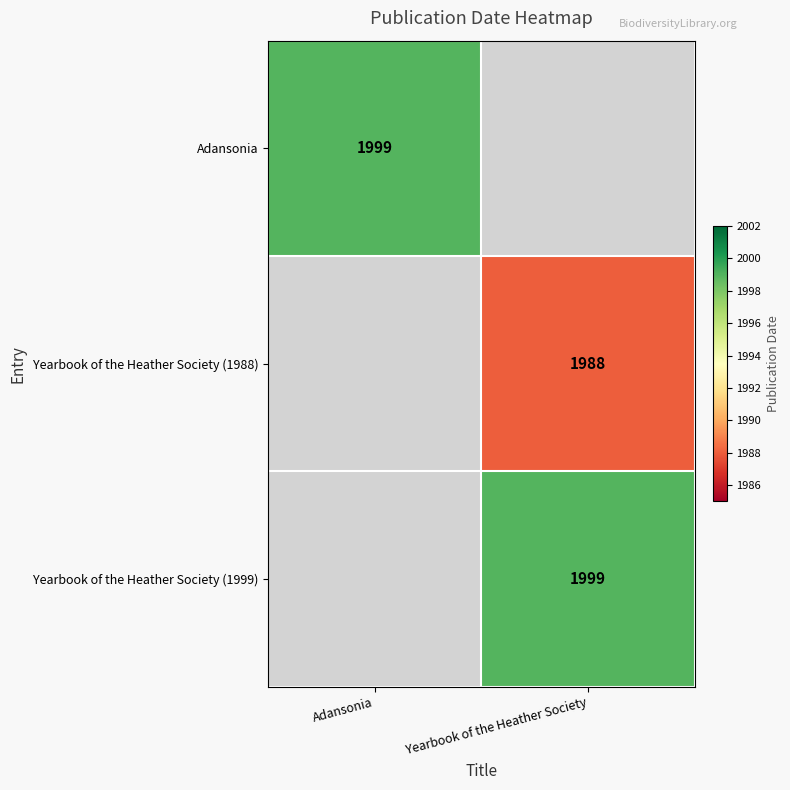

Is it true that Adansonia equals 665 at Adansonia?

False